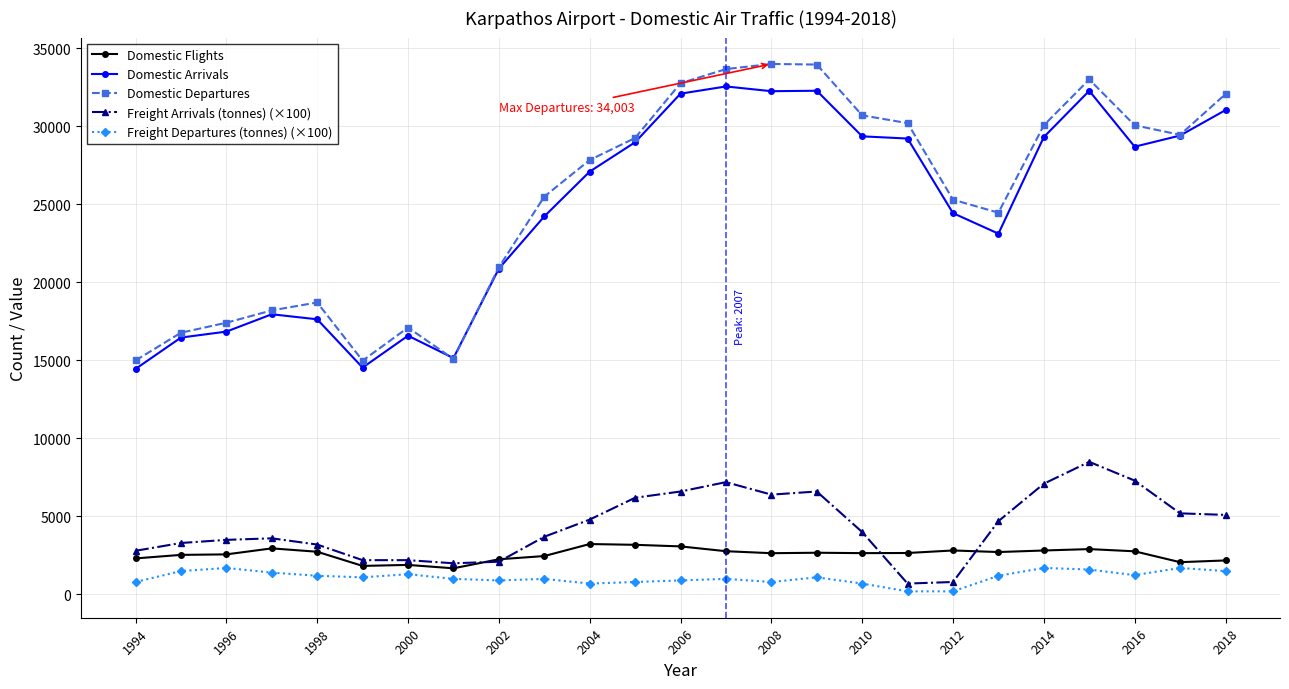

True or false: Domestic Departures has more than 1 points higher than both neighbors.

True